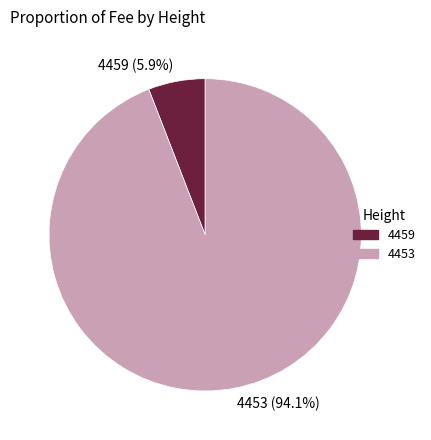

Is it true that 4459 is 1% of the pie?

False